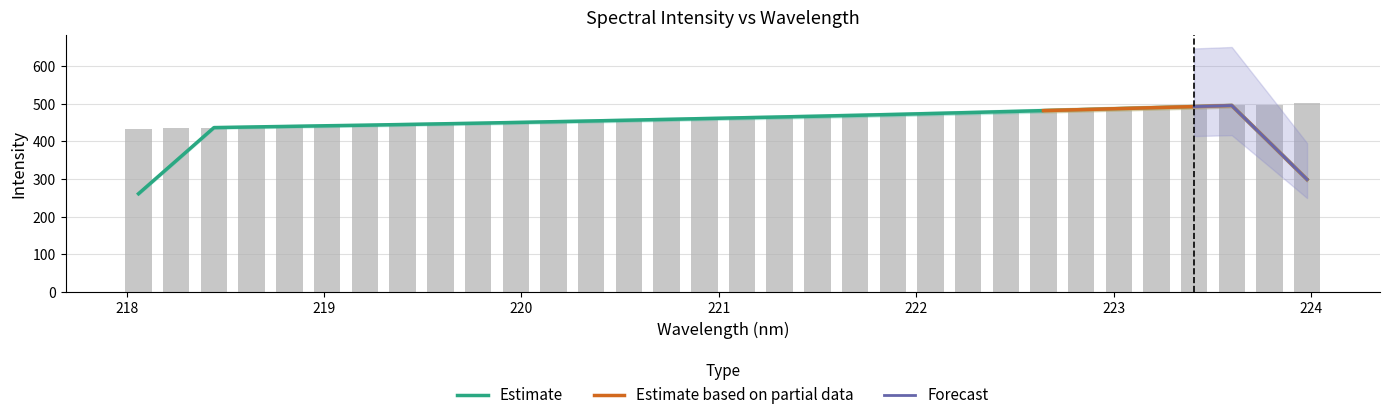

Between 223.408 and 222.8355, which is larger?

223.408